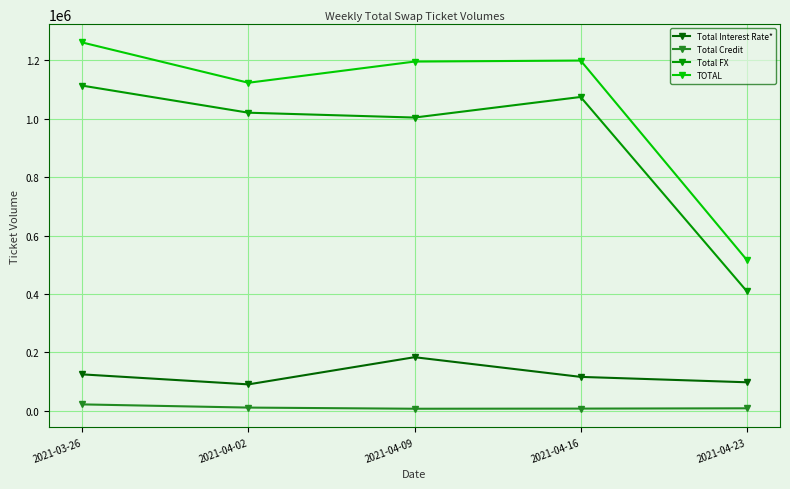

What is the label of the 5th point from the right?

2021-03-26